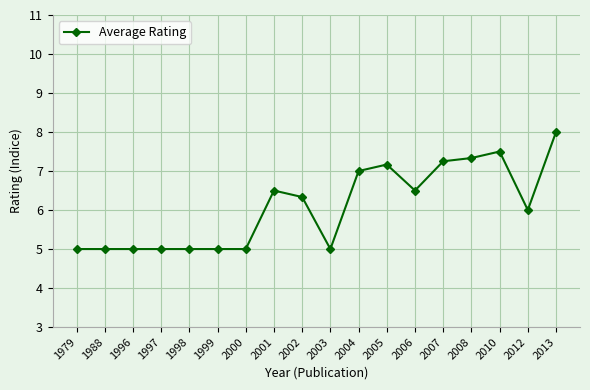

What is the ratio of the value at 2003 to the value at 2004?

0.7